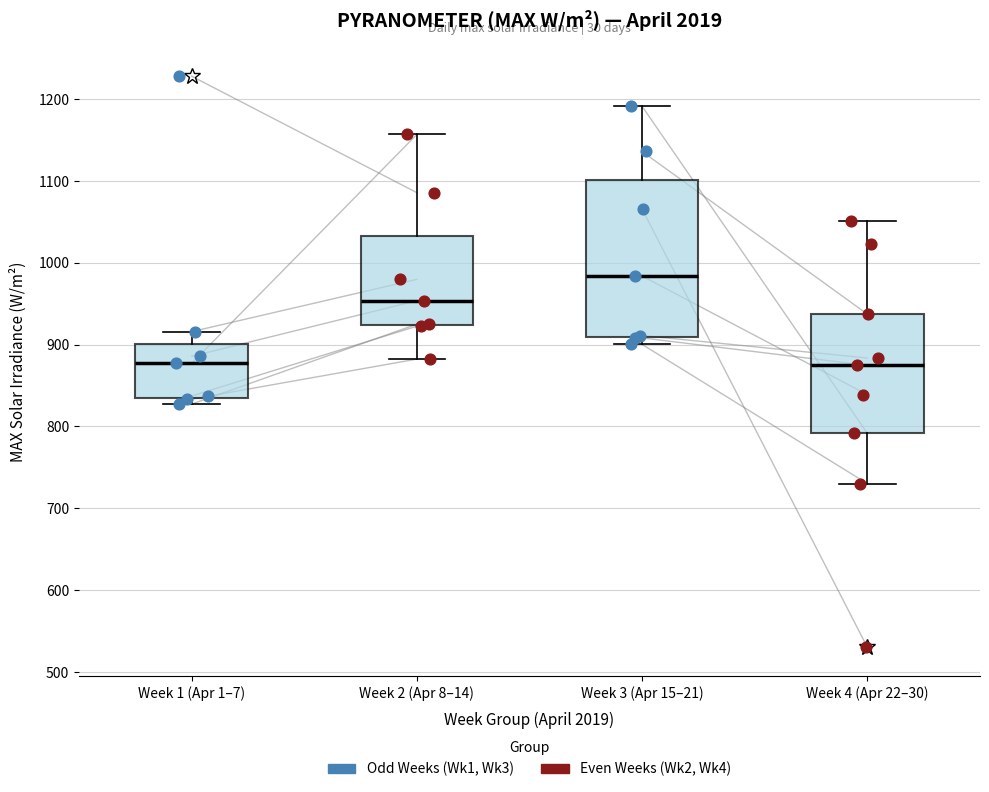

Reading left to right, read every box against the y-axis: the position of its median line, the range the box covers, and the ends of its whiskers. The values are not printed on the chart, so give them approximately, as read against the axis.

Week 1 (Apr 1–7): median 880, box 840 to 900, whiskers 830 to 920
Week 2 (Apr 8–14): median 950, box 920 to 1030, whiskers 880 to 1160
Week 3 (Apr 15–21): median 980, box 910 to 1100, whiskers 900 to 1190
Week 4 (Apr 22–30): median 870, box 790 to 940, whiskers 730 to 1050